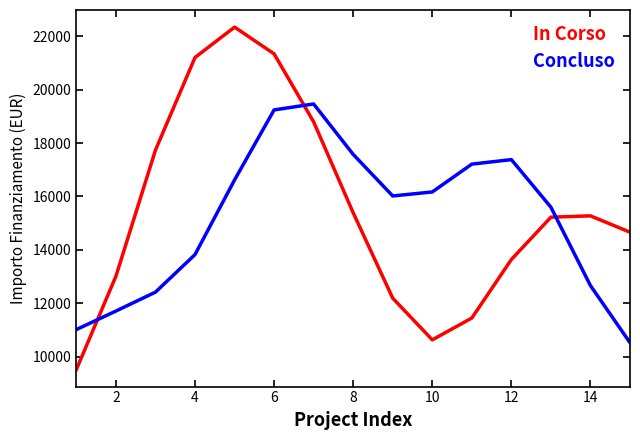

Which series has the widest spread of values?

In Corso